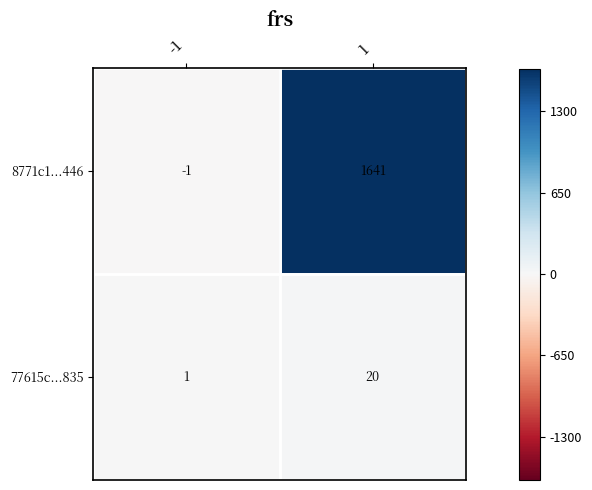

The 8771c1...446 series shows -1 at -1. True or false?

True